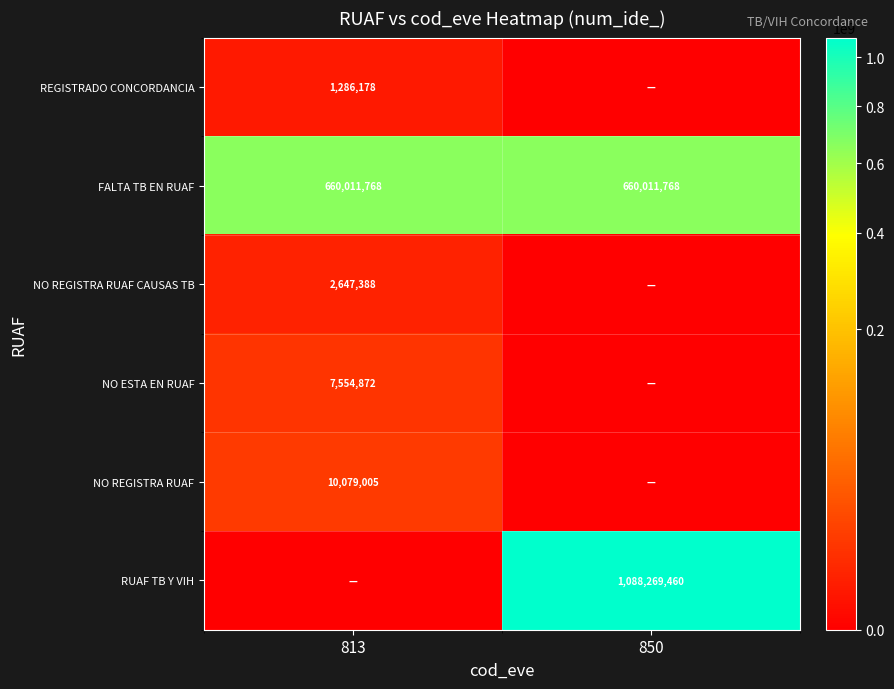

True or false: NO REGISTRA RUAF CAUSAS TB has a value of 2647388 at 813.

True